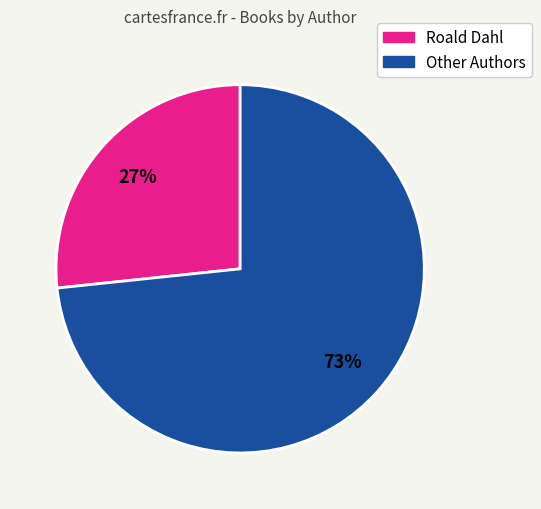

Combined, do Roald Dahl and Other Authors account for over 50%?

Yes